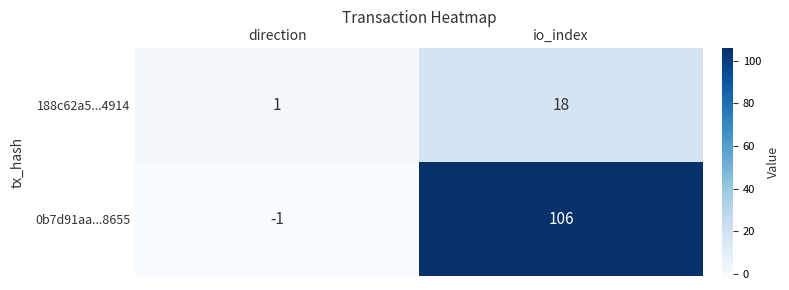

What is the difference between the 0b7d91aa...8655 values at direction and io_index?

107